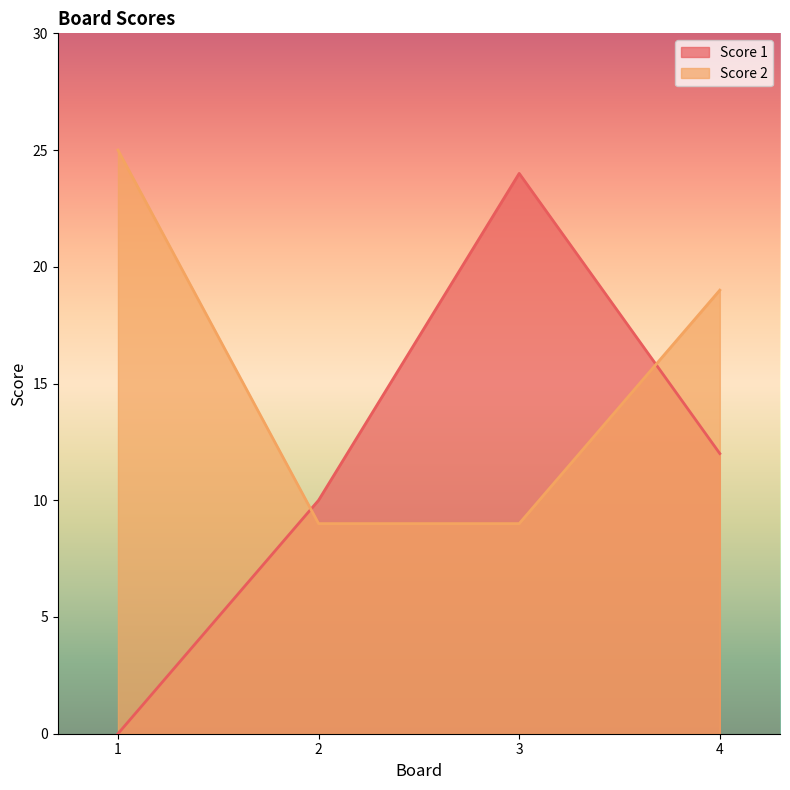

Which series has the largest range (max minus min)?

Score 1